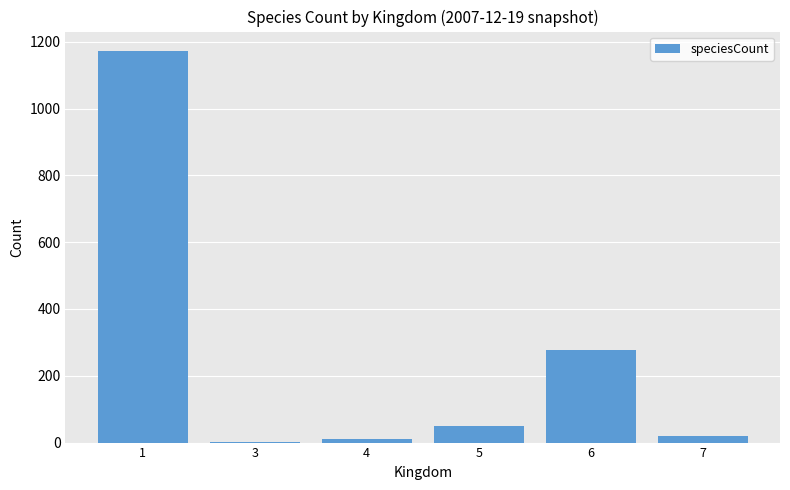

Reading left to right, transcribe all the data shown in this chart.

1=1172	3=3	4=10	5=49	6=276	7=21